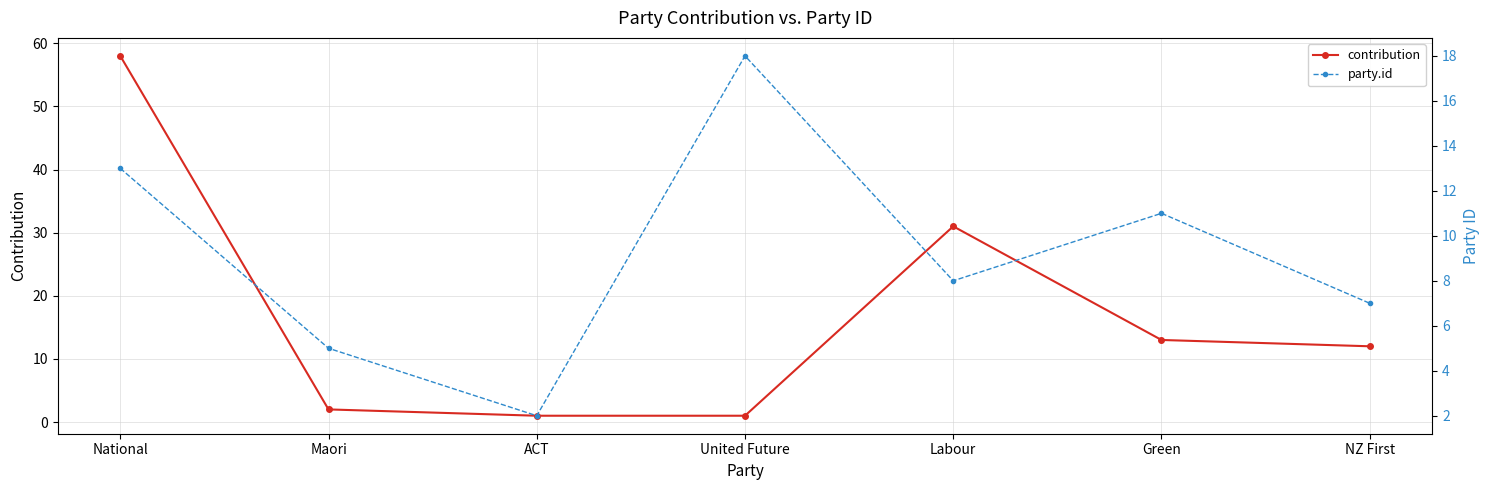

What position from the right is Labour?

3